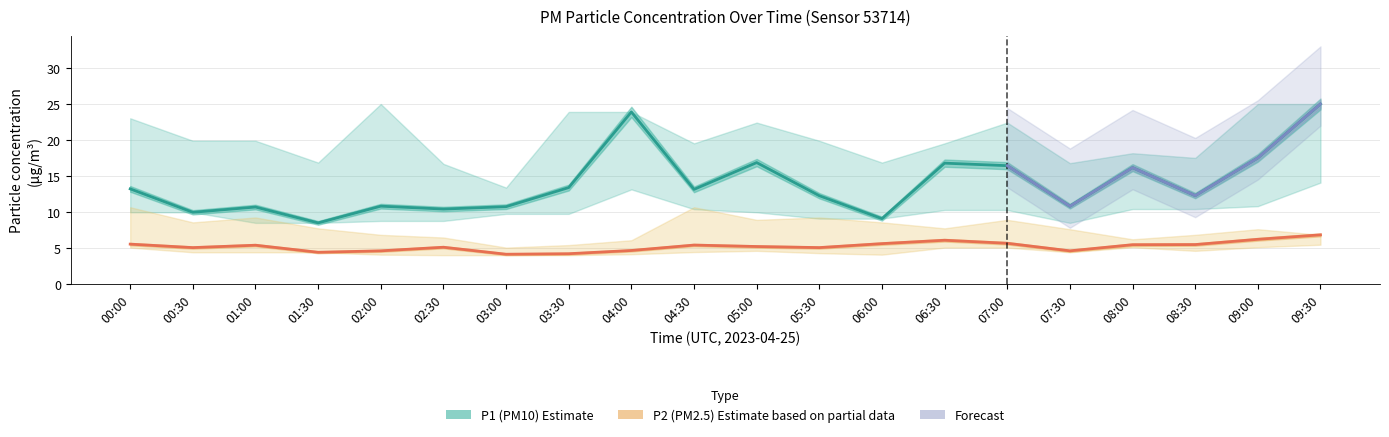

Rank the categories by P2_upper value from lowest to highest.

03:00, 03:30, 04:00, 08:00, 02:30, 02:00, 08:30, 09:30, 07:30, 09:00, 01:30, 06:30, 00:30, 06:00, 05:00, 07:00, 01:00, 05:30, 00:00, 04:30